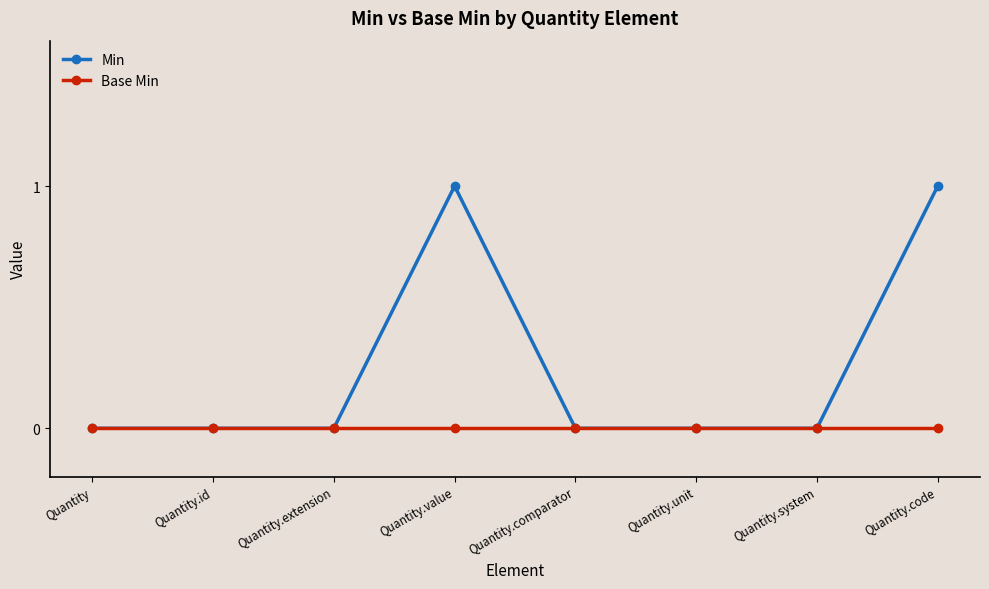

List the series in order of their peak value, lowest first.

Base Min, Min